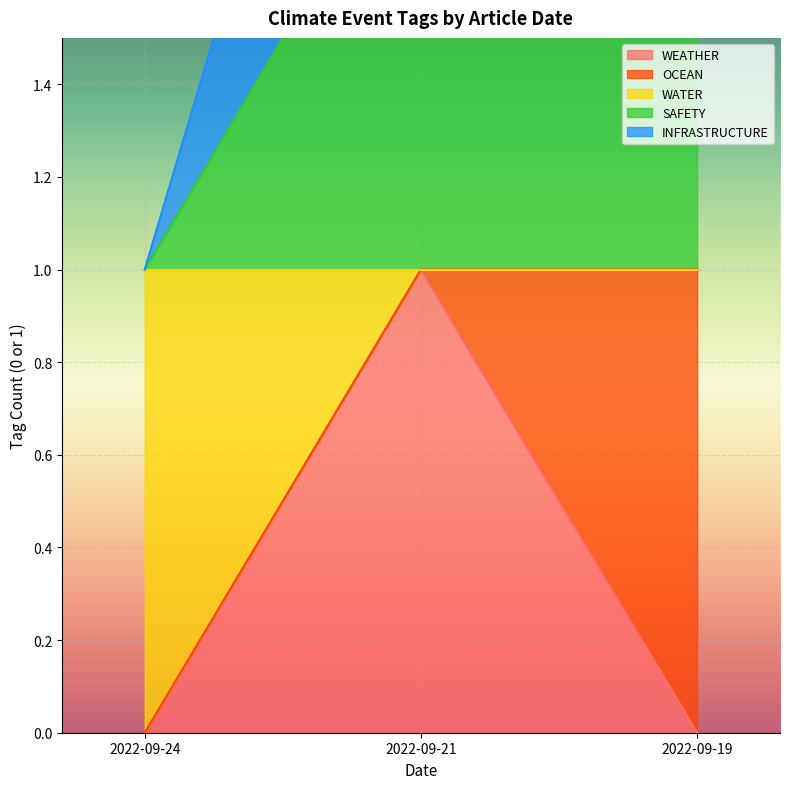

The WEATHER series shows 0 at 2022-09-19. True or false?

True